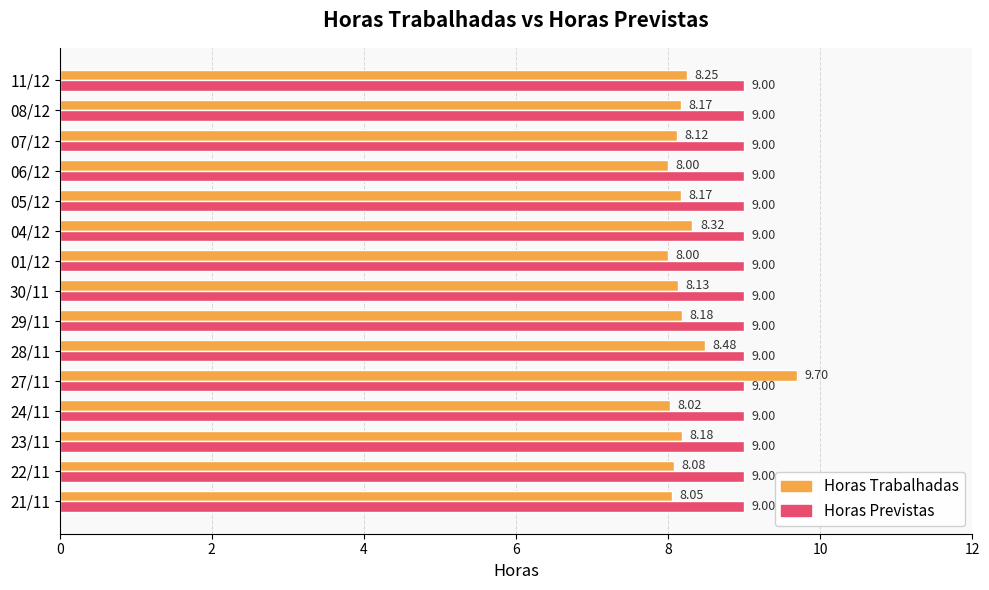

What is the difference between the second highest and minimum values in the Horas Trabalhadas series?

0.5